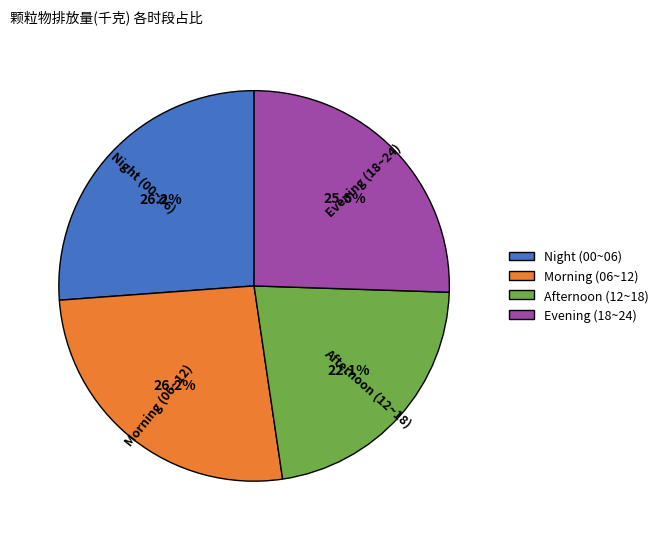

Approximately how many times larger is the value at Morning (06~12) compared to Evening (18~24)?

1.0